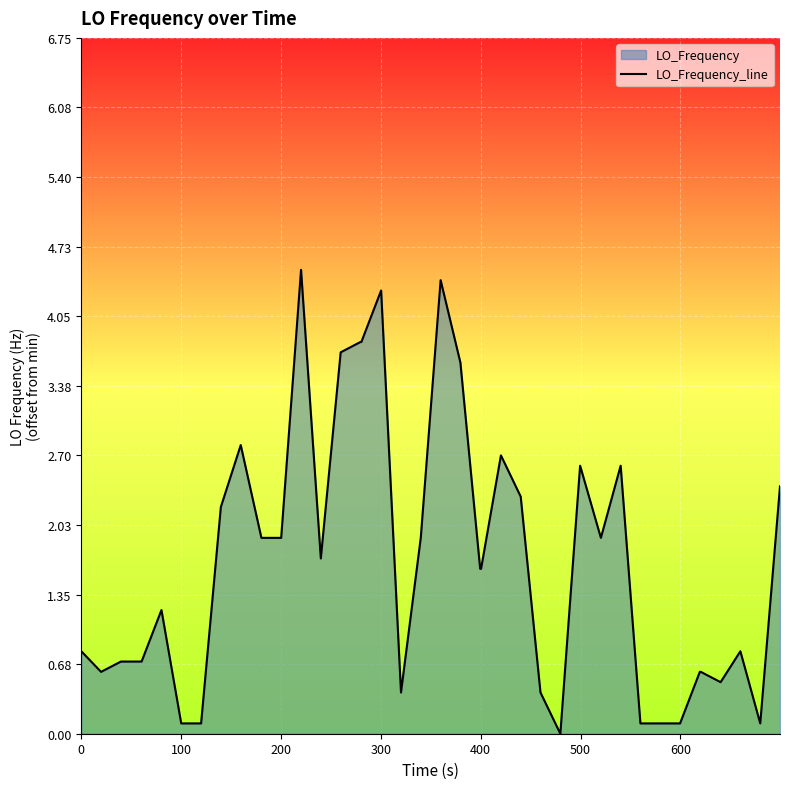

What is the difference between the maximum and minimum values?

4.5